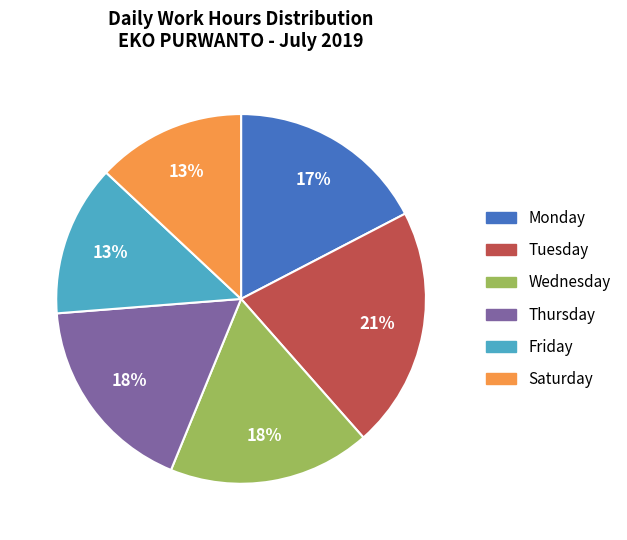

How many segments does this pie chart have?

6